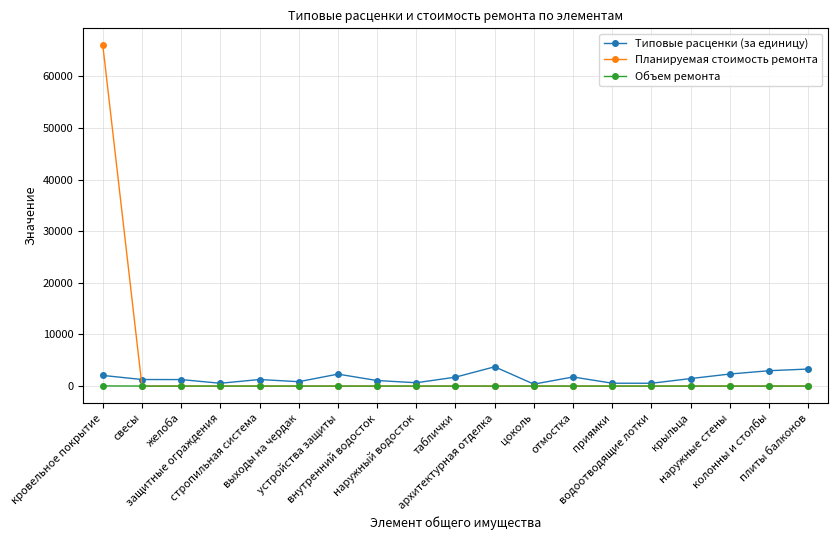

What is the spread (max minus min) of values at желоба?

1256.0